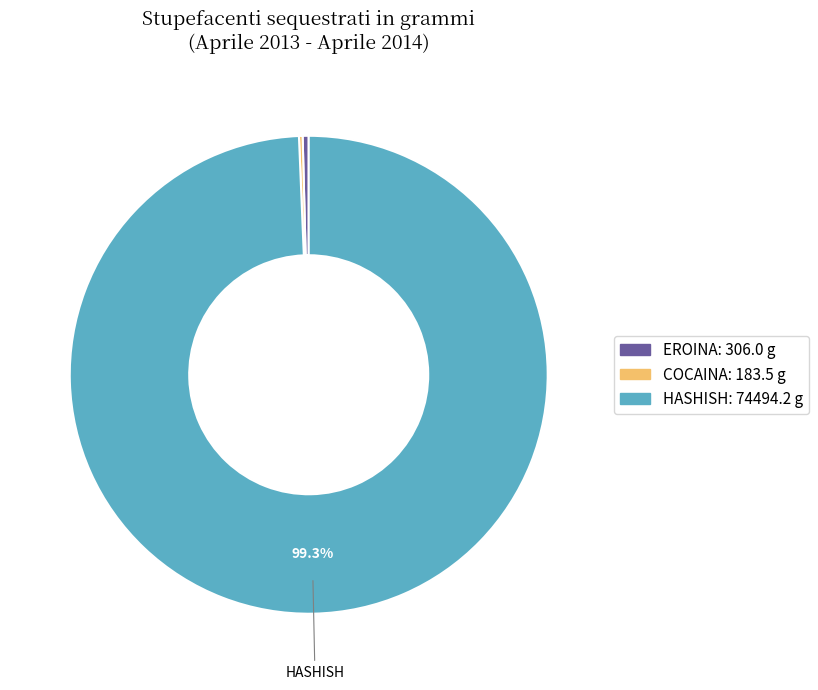

Is there any slice that represents more than half of the pie?

Yes